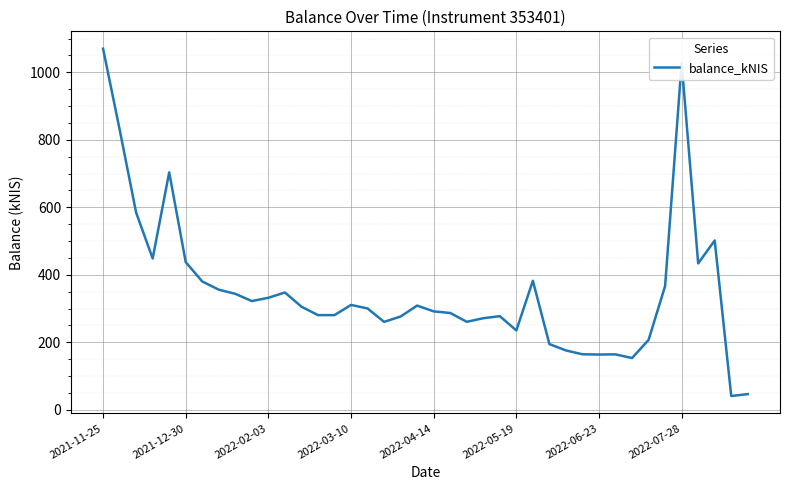

What is the smallest value displayed?

40.9